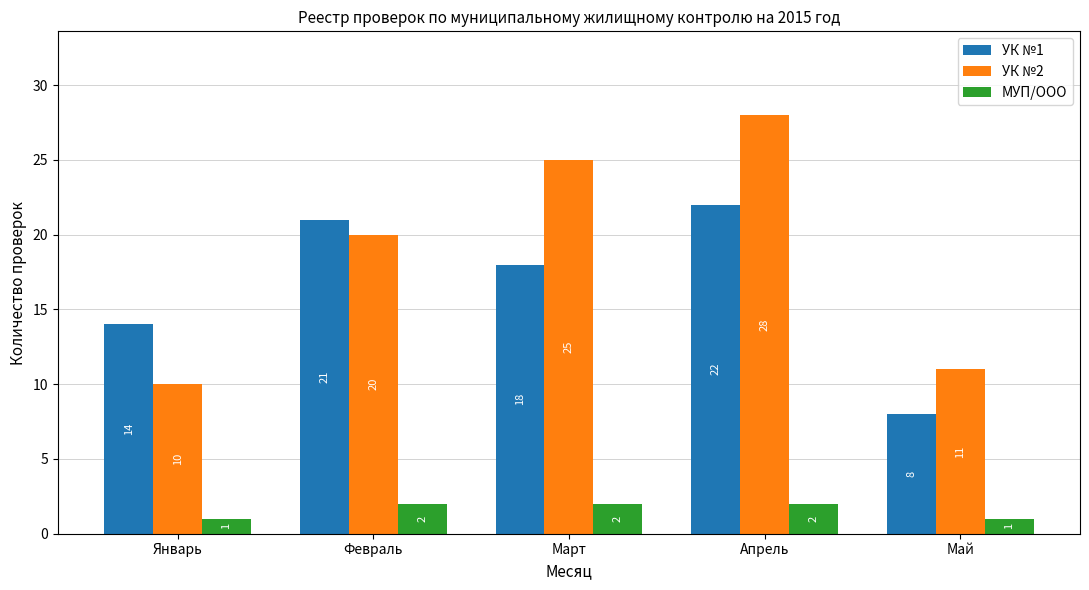

Which series changed the most between Апрель and Май?

УК №2